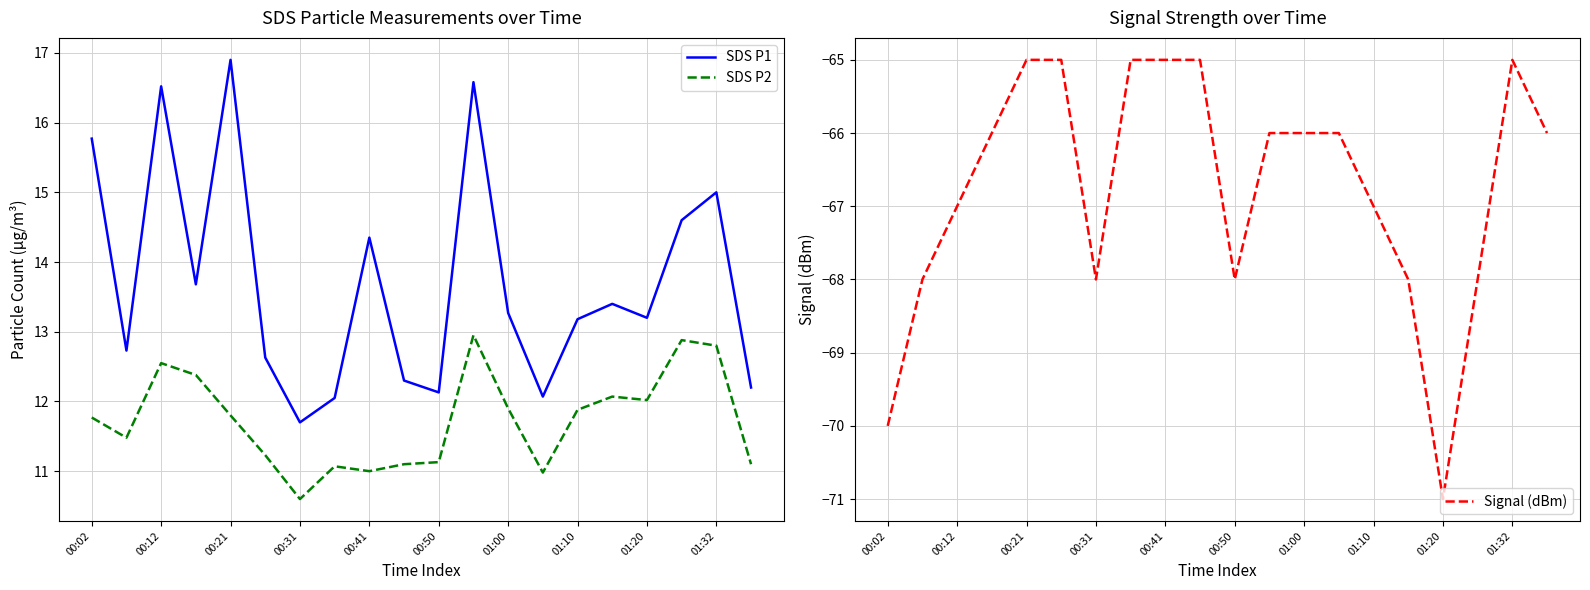

What is the value of the SDS P2 point at the 9th from the left?

11.0